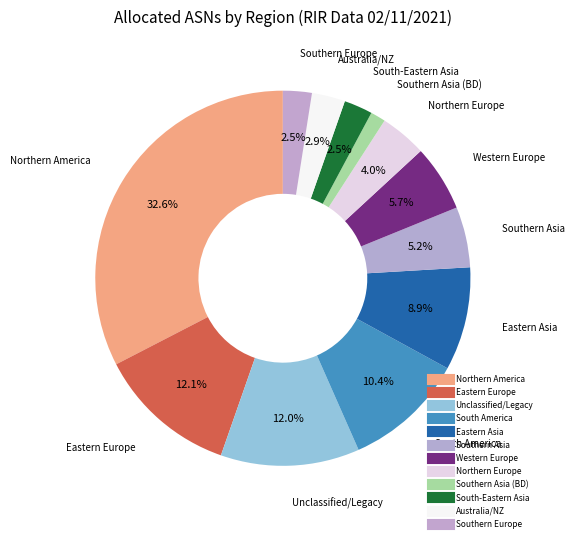

How many segments does this pie chart have?

12